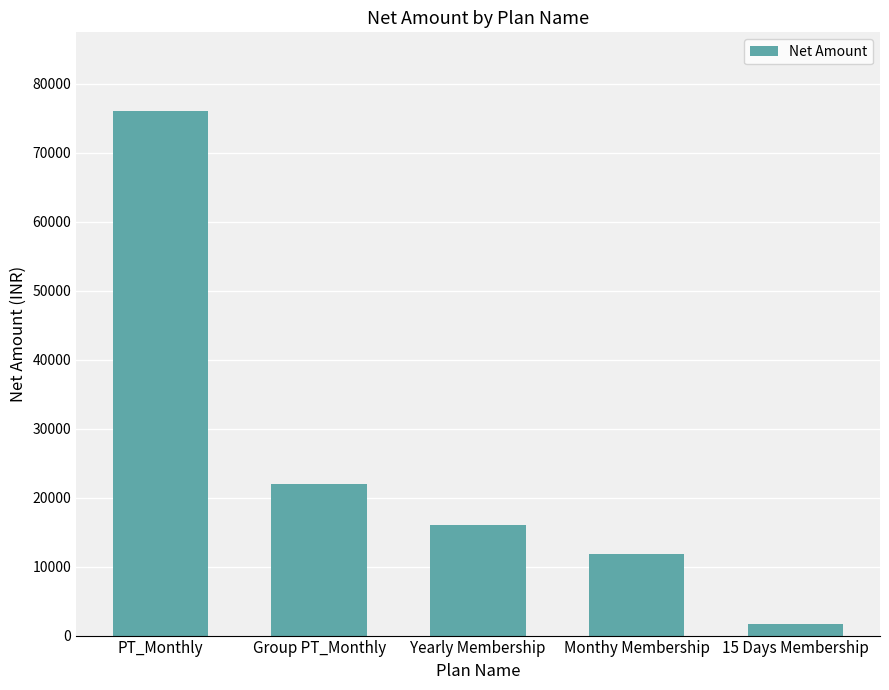

How many data points are less than 16101?

2